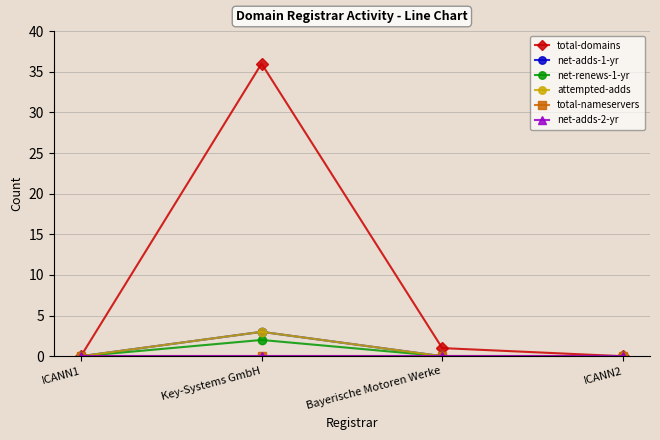

Does the chart have visible grid lines?

Yes